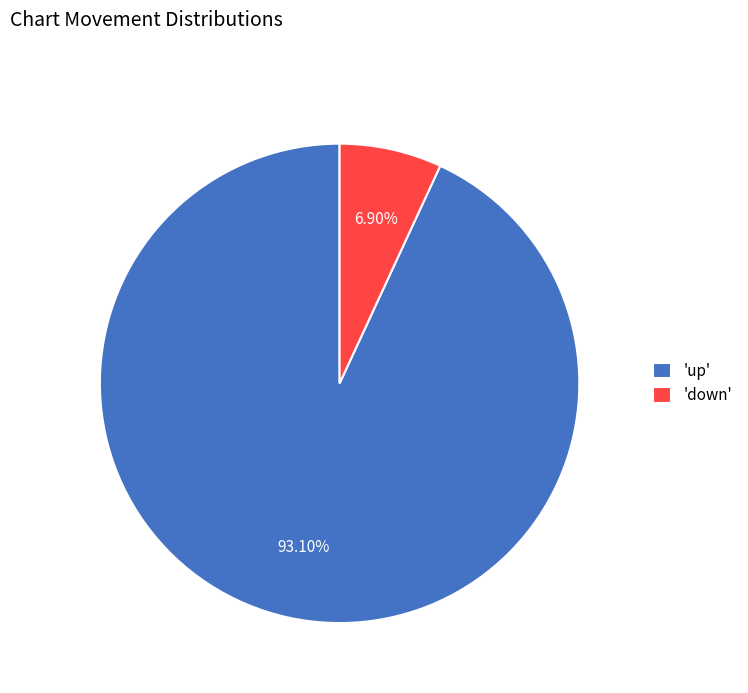

To the nearest percent, what is the difference between the largest and smallest slice percentages?

86%